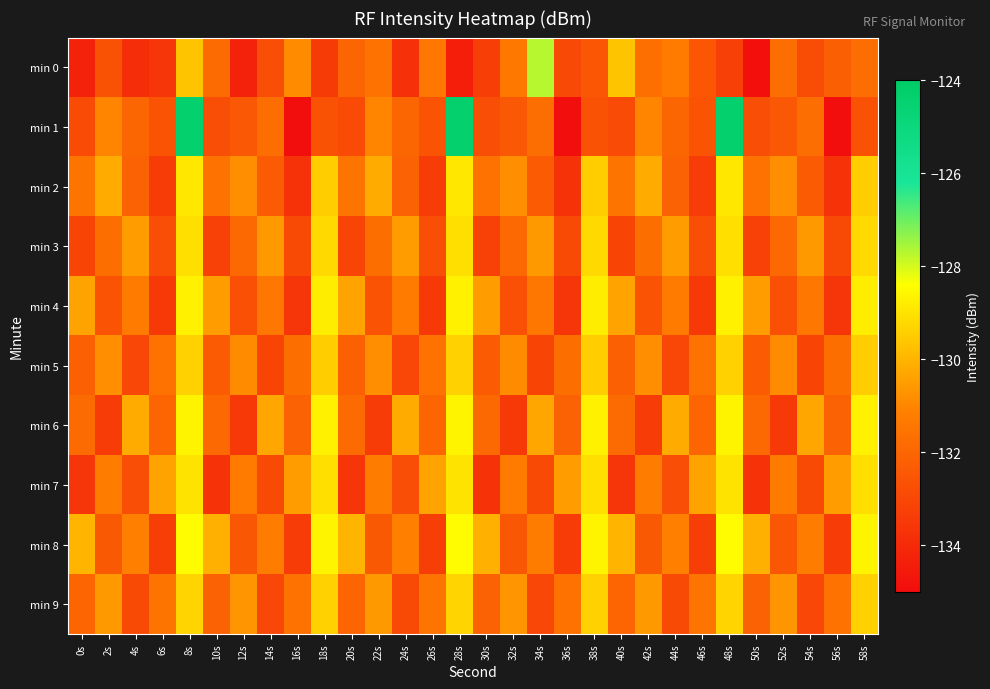

Reading left to right, list all the values displayed in this chart.

min 0: 0s=-134.3	2s=-132.7	4s=-133.9	6s=-133.6	8s=-129.7	10s=-131.8	12s=-134.2	14s=-132.8	16s=-130.9	18s=-133.4	20s=-132.0	22s=-131.6	24s=-133.8	26s=-131.4	28s=-134.4	30s=-133.3	32s=-131.4	34s=-127.7	36s=-132.9	38s=-132.5	40s=-129.6	42s=-131.7	44s=-131.3	46s=-132.5	48s=-133.3	50s=-134.9	52s=-131.8	54s=-132.8	56s=-132.2	58s=-131.8
min 1: 0s=-132.9	2s=-131.0	4s=-132.0	6s=-132.6	8s=-124.4	10s=-132.8	12s=-132.4	14s=-131.7	16s=-134.9	18s=-132.7	20s=-132.9	22s=-131.0	24s=-132.0	26s=-132.6	28s=-124.4	30s=-132.8	32s=-132.4	34s=-131.7	36s=-134.9	38s=-132.7	40s=-132.9	42s=-131.0	44s=-132.0	46s=-132.6	48s=-124.4	50s=-132.8	52s=-132.4	54s=-131.7	56s=-134.9	58s=-132.7
min 2: 0s=-131.5	2s=-130.2	4s=-132.1	6s=-133.4	8s=-128.9	10s=-131.6	12s=-130.8	14s=-132.3	16s=-133.7	18s=-129.5	20s=-131.5	22s=-130.2	24s=-132.1	26s=-133.4	28s=-128.9	30s=-131.6	32s=-130.8	34s=-132.3	36s=-133.7	38s=-129.5	40s=-131.5	42s=-130.2	44s=-132.1	46s=-133.4	48s=-128.9	50s=-131.6	52s=-130.8	54s=-132.3	56s=-133.7	58s=-129.5
min 3: 0s=-133.1	2s=-131.7	4s=-130.5	6s=-132.8	8s=-129.1	10s=-133.2	12s=-131.9	14s=-130.6	16s=-132.9	18s=-129.2	20s=-133.1	22s=-131.7	24s=-130.5	26s=-132.8	28s=-129.1	30s=-133.2	32s=-131.9	34s=-130.6	36s=-132.9	38s=-129.2	40s=-133.1	42s=-131.7	44s=-130.5	46s=-132.8	48s=-129.1	50s=-133.2	52s=-131.9	54s=-130.6	56s=-132.9	58s=-129.2
min 4: 0s=-130.4	2s=-132.6	4s=-131.3	6s=-133.5	8s=-128.7	10s=-130.5	12s=-132.7	14s=-131.4	16s=-133.6	18s=-128.8	20s=-130.4	22s=-132.6	24s=-131.3	26s=-133.5	28s=-128.7	30s=-130.5	32s=-132.7	34s=-131.4	36s=-133.6	38s=-128.8	40s=-130.4	42s=-132.6	44s=-131.3	46s=-133.5	48s=-128.7	50s=-130.5	52s=-132.7	54s=-131.4	56s=-133.6	58s=-128.8
min 5: 0s=-132.2	2s=-130.8	4s=-133.0	6s=-131.6	8s=-129.4	10s=-132.3	12s=-130.9	14s=-133.1	16s=-131.7	18s=-129.5	20s=-132.2	22s=-130.8	24s=-133.0	26s=-131.6	28s=-129.4	30s=-132.3	32s=-130.9	34s=-133.1	36s=-131.7	38s=-129.5	40s=-132.2	42s=-130.8	44s=-133.0	46s=-131.6	48s=-129.4	50s=-132.3	52s=-130.9	54s=-133.1	56s=-131.7	58s=-129.5
min 6: 0s=-131.8	2s=-133.4	4s=-130.2	6s=-132.0	8s=-128.6	10s=-131.9	12s=-133.5	14s=-130.3	16s=-132.1	18s=-128.7	20s=-131.8	22s=-133.4	24s=-130.2	26s=-132.0	28s=-128.6	30s=-131.9	32s=-133.5	34s=-130.3	36s=-132.1	38s=-128.7	40s=-131.8	42s=-133.4	44s=-130.2	46s=-132.0	48s=-128.6	50s=-131.9	52s=-133.5	54s=-130.3	56s=-132.1	58s=-128.7
min 7: 0s=-133.6	2s=-131.2	4s=-132.8	6s=-130.4	8s=-129.0	10s=-133.7	12s=-131.3	14s=-132.9	16s=-130.5	18s=-129.1	20s=-133.6	22s=-131.2	24s=-132.8	26s=-130.4	28s=-129.0	30s=-133.7	32s=-131.3	34s=-132.9	36s=-130.5	38s=-129.1	40s=-133.6	42s=-131.2	44s=-132.8	46s=-130.4	48s=-129.0	50s=-133.7	52s=-131.3	54s=-132.9	56s=-130.5	58s=-129.1
min 8: 0s=-130.0	2s=-132.4	4s=-131.1	6s=-133.3	8s=-128.5	10s=-130.1	12s=-132.5	14s=-131.2	16s=-133.4	18s=-128.6	20s=-130.0	22s=-132.4	24s=-131.1	26s=-133.3	28s=-128.5	30s=-130.1	32s=-132.5	34s=-131.2	36s=-133.4	38s=-128.6	40s=-130.0	42s=-132.4	44s=-131.1	46s=-133.3	48s=-128.5	50s=-130.1	52s=-132.5	54s=-131.2	56s=-133.4	58s=-128.6
min 9: 0s=-132.0	2s=-130.6	4s=-132.9	6s=-131.5	8s=-129.3	10s=-132.1	12s=-130.7	14s=-133.0	16s=-131.6	18s=-129.4	20s=-132.0	22s=-130.6	24s=-132.9	26s=-131.5	28s=-129.3	30s=-132.1	32s=-130.7	34s=-133.0	36s=-131.6	38s=-129.4	40s=-132.0	42s=-130.6	44s=-132.9	46s=-131.5	48s=-129.3	50s=-132.1	52s=-130.7	54s=-133.0	56s=-131.6	58s=-129.4